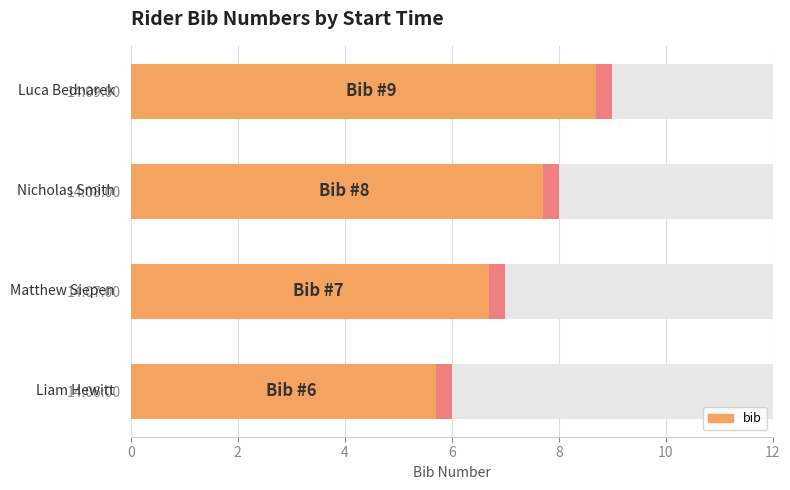

What is the ratio of the value at 14:07:00 to the value at 14:08:00?

0.9